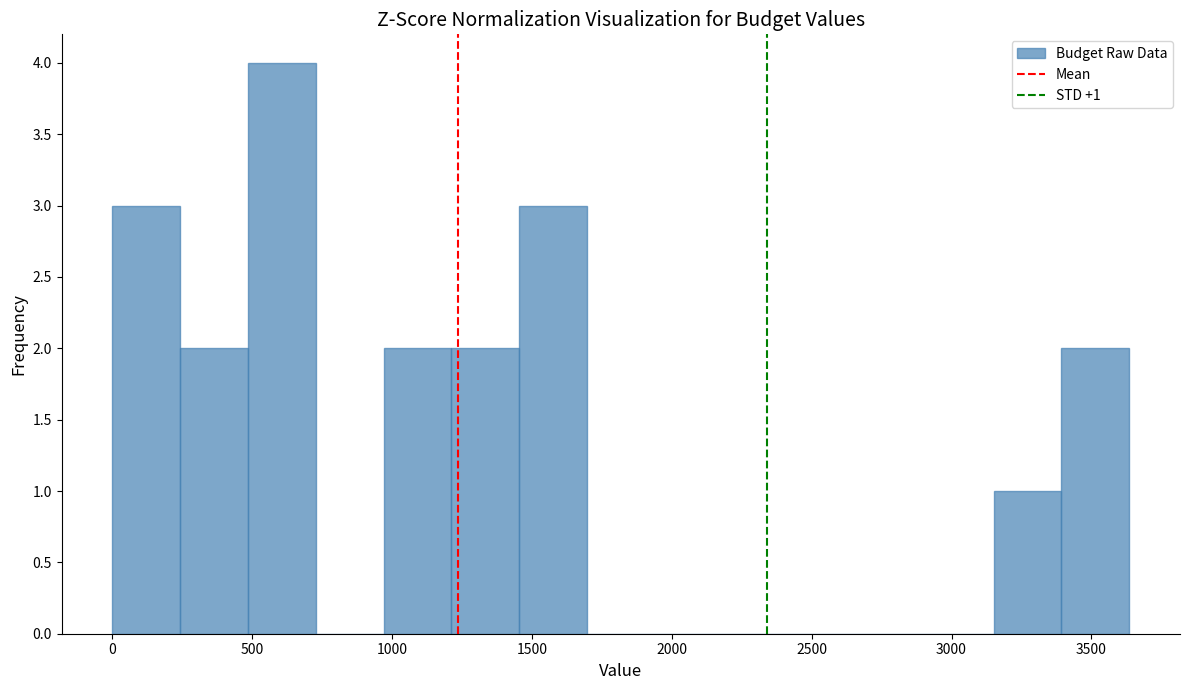

Over which range of the x-axis is the bar tallest?

500 to 750